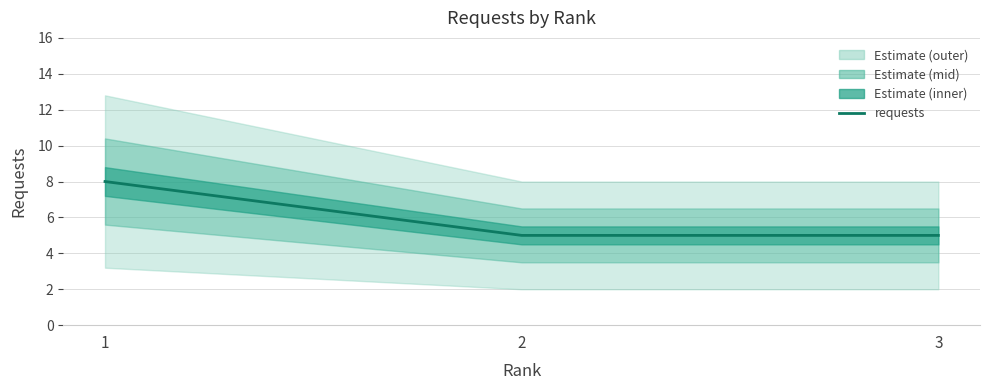

The value at 2 is 5. True or false?

True